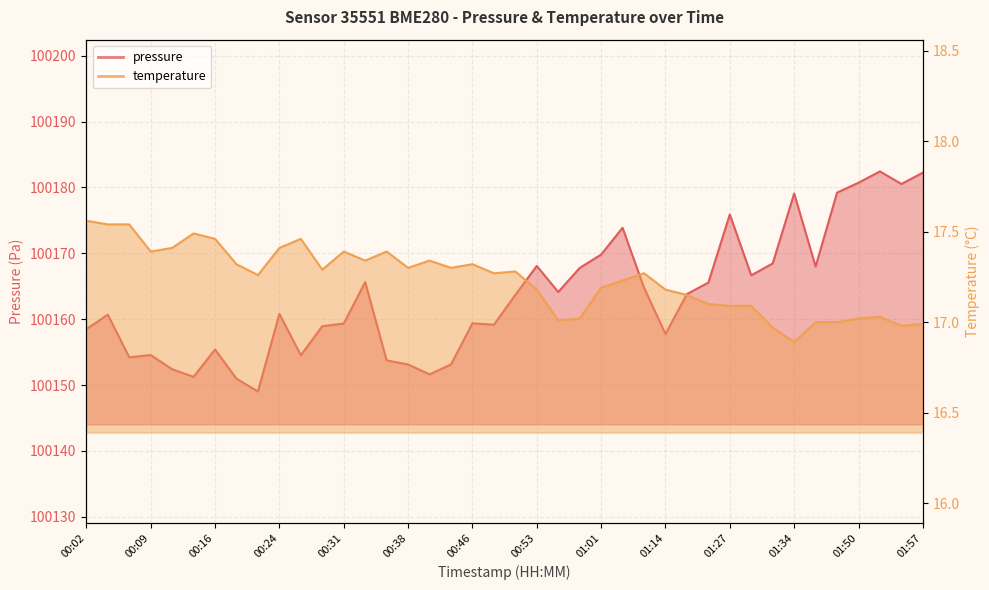

Is it true that pressure equals 35493.2 at 00:21?

False